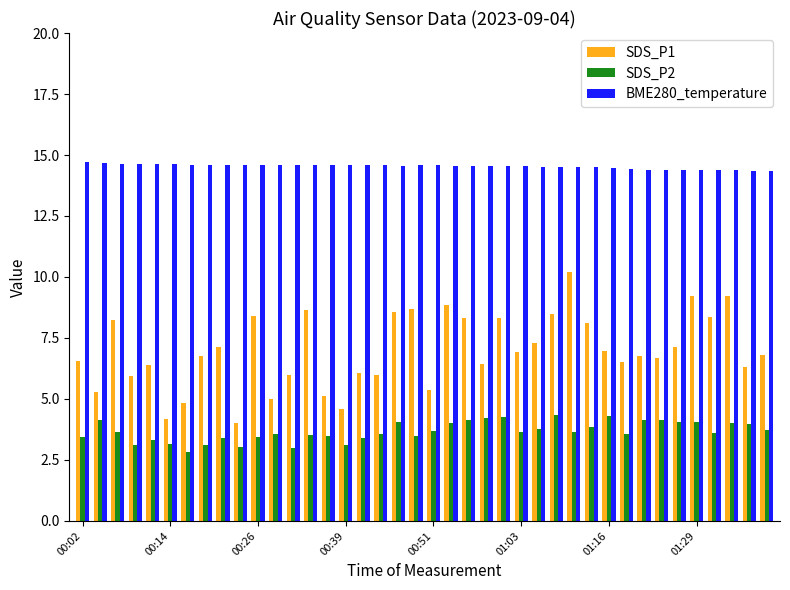

What is the lowest value of the SDS_P1 series?

4.0